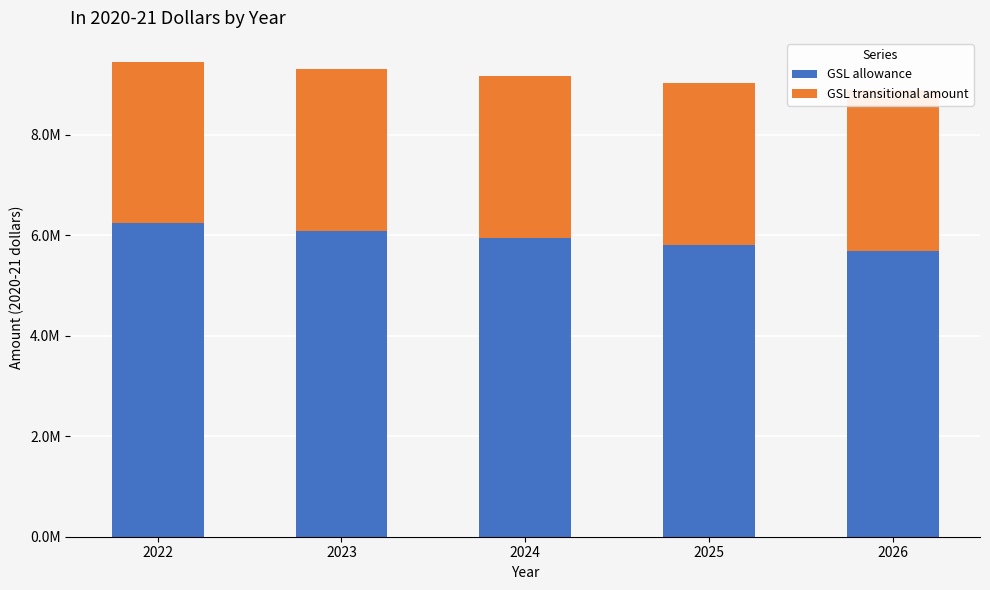

Which category has the highest value across all series?

2022